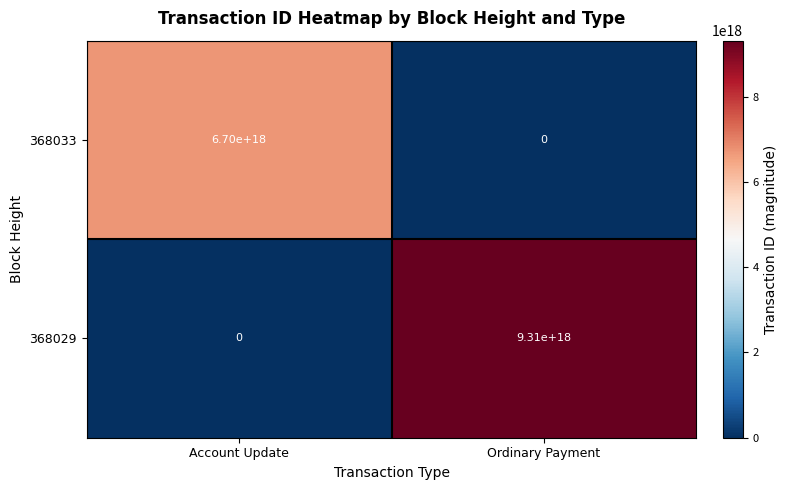

How many positive values does the 368029 series have?

1